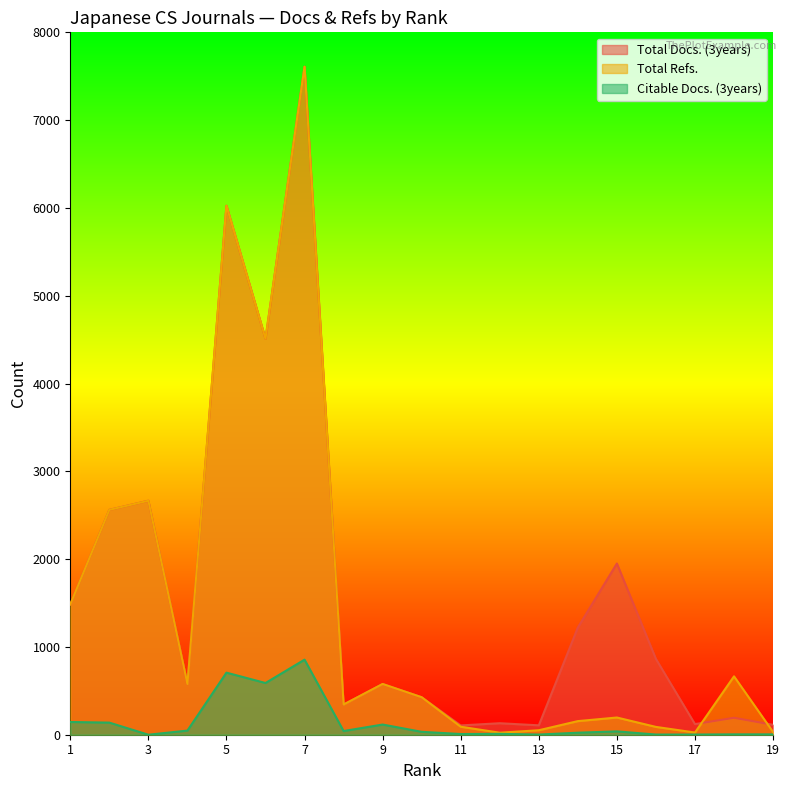

Read the Total Docs. (3years) value at 10.

427